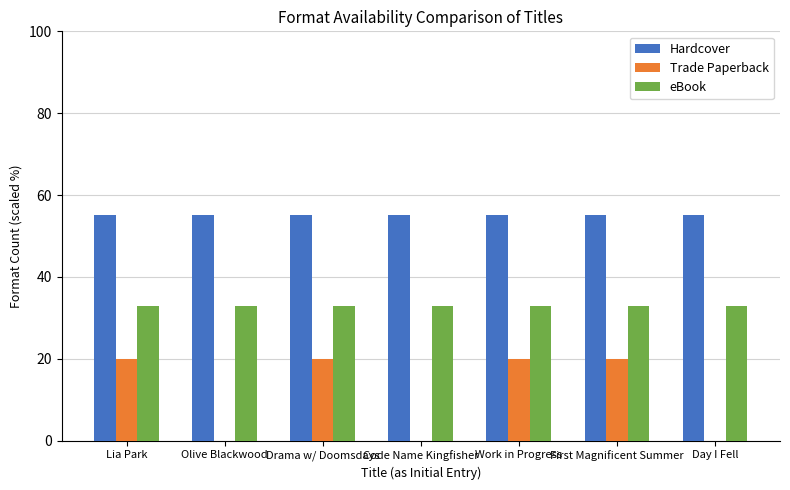

Reading right to left, transcribe all the data shown in this chart.

Hardcover: Day I Fell=55	First Magnificent Summer=55	Work in Progress=55	Code Name Kingfisher=55	Drama w/ Doomsdays=55	Olive Blackwood=55	Lia Park=55
Trade Paperback: Day I Fell=0	First Magnificent Summer=20	Work in Progress=20	Code Name Kingfisher=0	Drama w/ Doomsdays=20	Olive Blackwood=0	Lia Park=20
eBook: Day I Fell=33	First Magnificent Summer=33	Work in Progress=33	Code Name Kingfisher=33	Drama w/ Doomsdays=33	Olive Blackwood=33	Lia Park=33